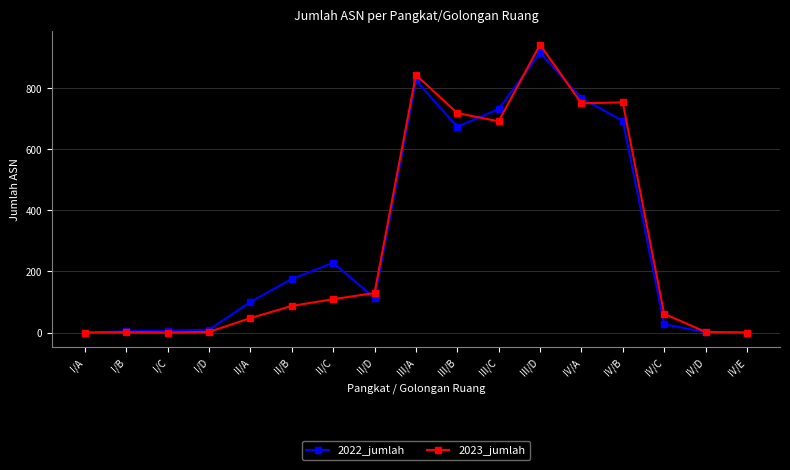

What is the total value across all series at IV/B?

1446